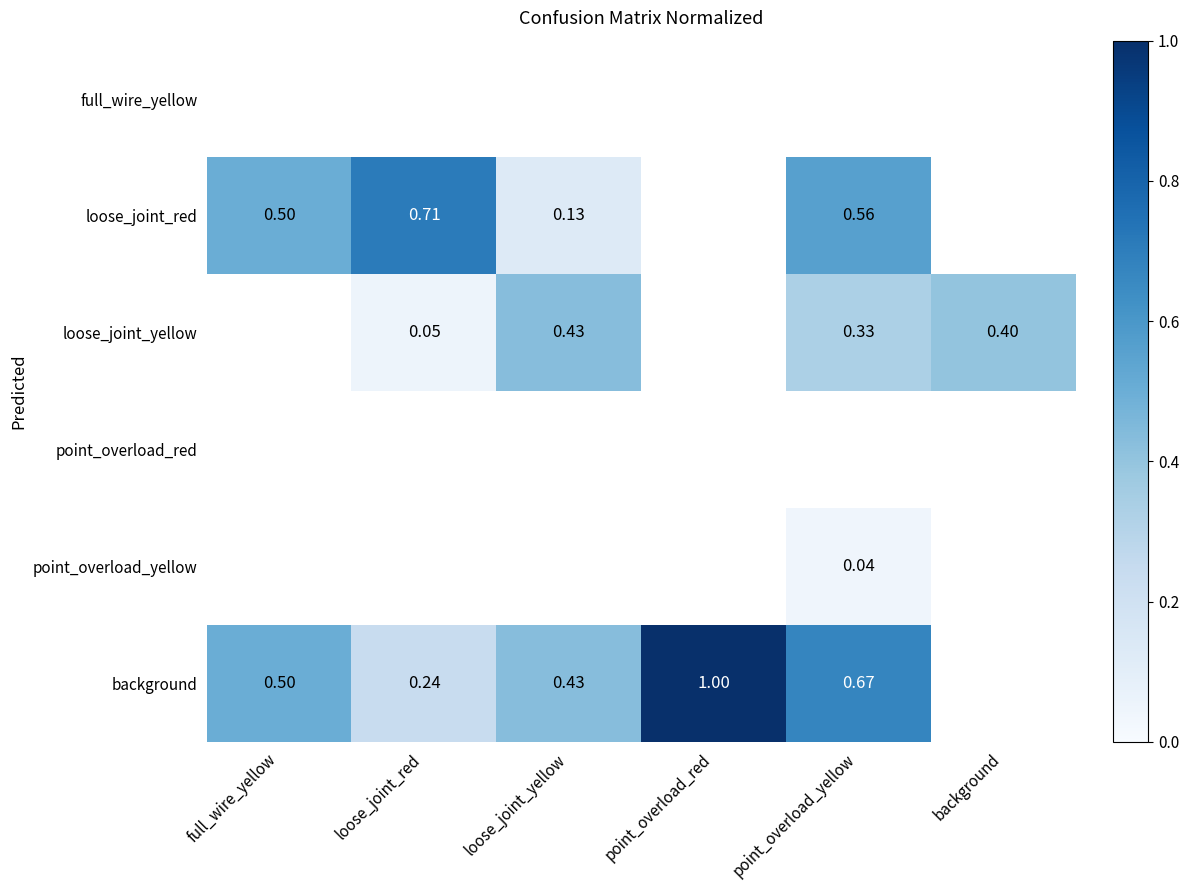

What is the sum of the loose_joint_red values at loose_joint_yellow and point_overload_yellow?

0.7